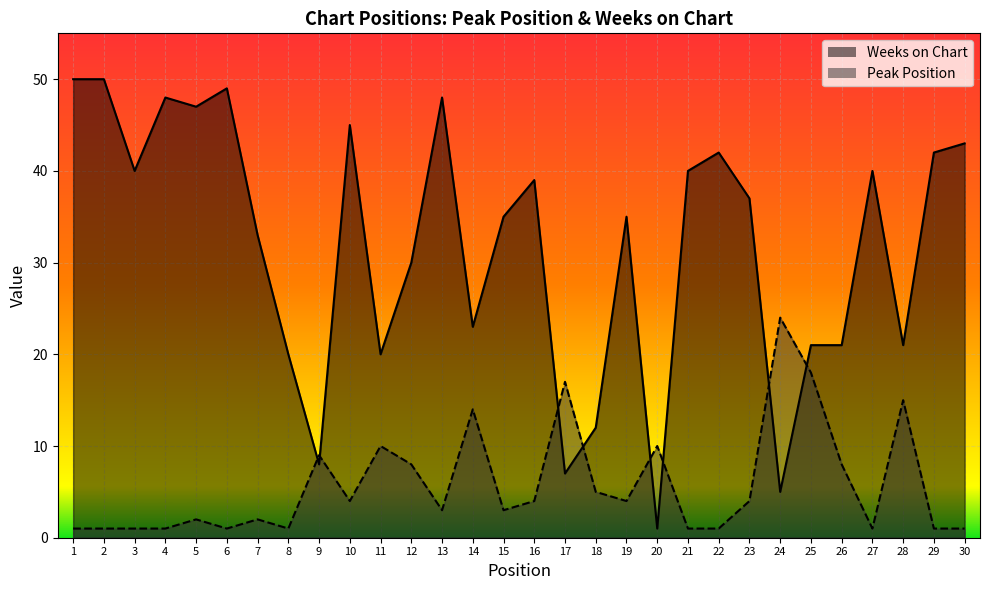

Which has a higher value, 10 or 8?

10